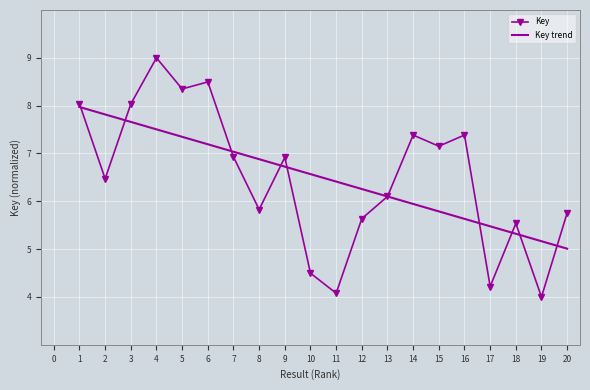

Between 7 and 15, which series saw the biggest shift?

Key trend